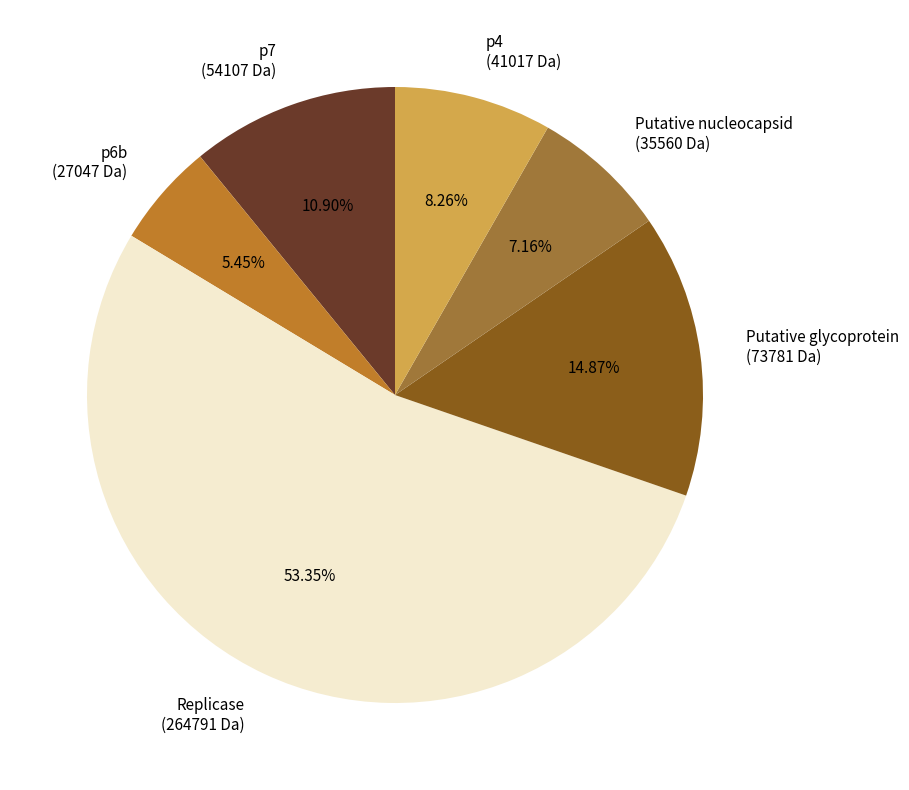

Approximately how many times larger is the value at Putative nucleocapsid compared to p7?

0.7